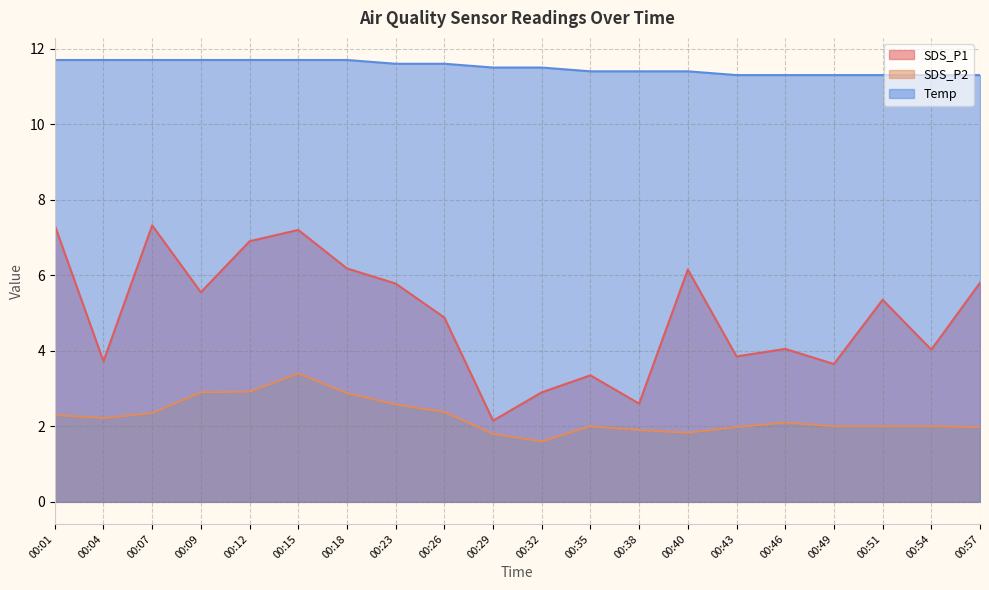

Which has a higher value, 00:51 or 00:40?

00:40